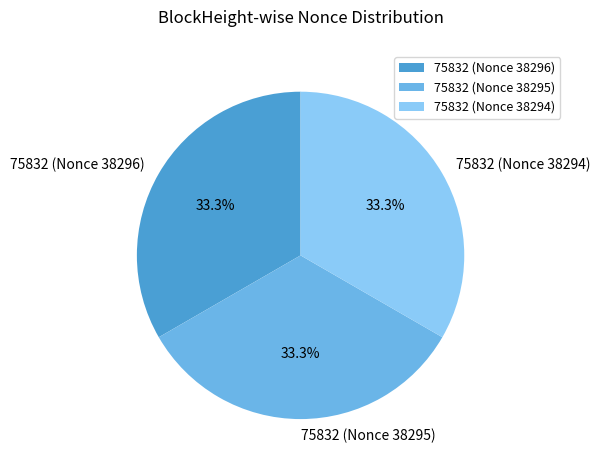

What percentage do 75832 (Nonce 38296) and 75832 (Nonce 38294) together represent?

66.7%